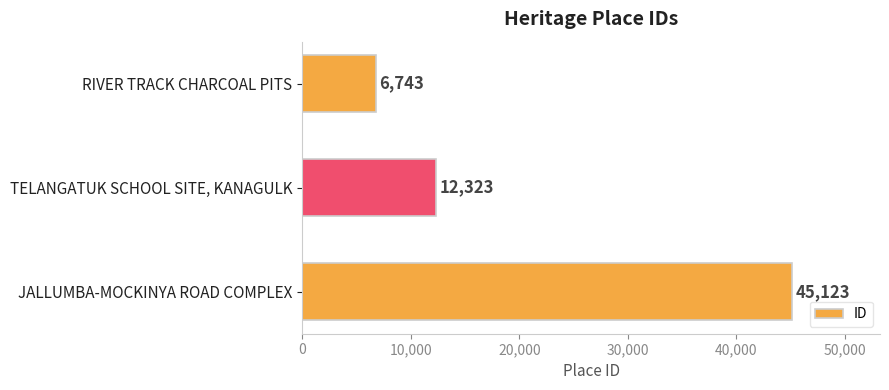

At which label is the value closest to 25933?

TELANGATUK SCHOOL SITE, KANAGULK